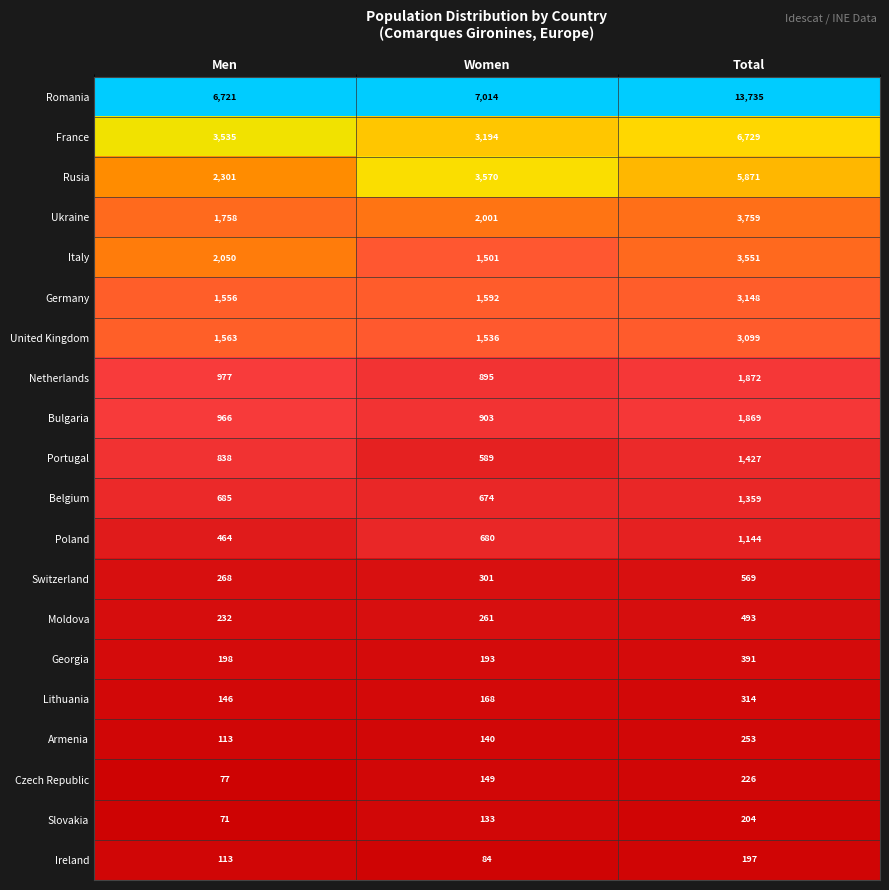

What is the difference between the highest and lowest values at Total?

13538